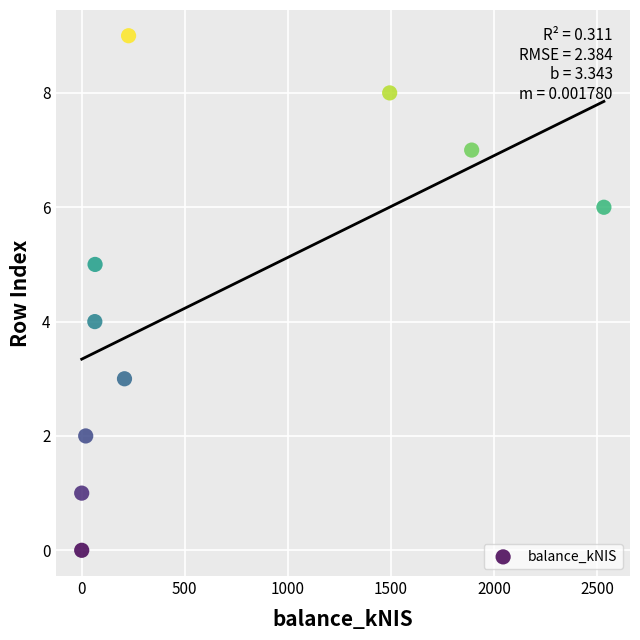

What is the range of Y values (max minus min)?

9